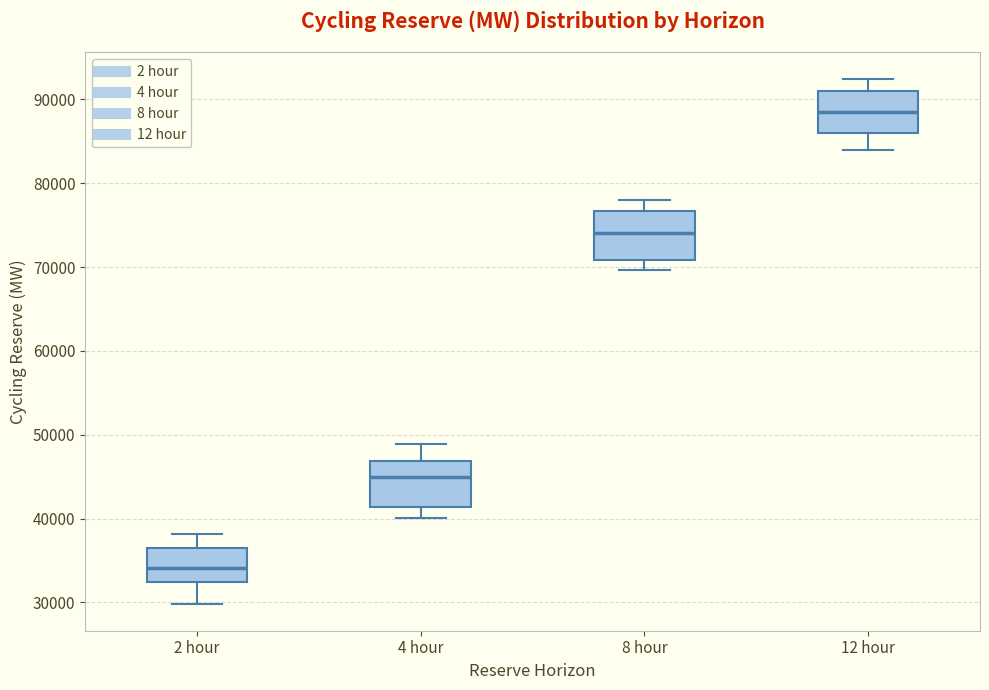

Reading left to right, read every box against the y-axis: the position of its median line, the range the box covers, and the ends of its whiskers. The values are not printed on the chart, so give them approximately, as read against the axis.

2 hour: median 34000, box 32000 to 36000, whiskers 30000 to 38000
4 hour: median 45000, box 41000 to 47000, whiskers 40000 to 49000
8 hour: median 74000, box 71000 to 77000, whiskers 70000 to 78000
12 hour: median 88000, box 86000 to 91000, whiskers 84000 to 92000